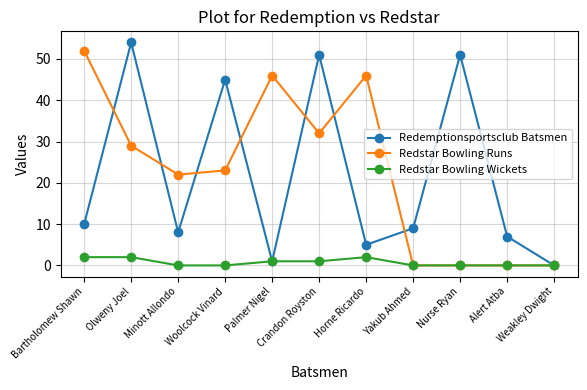

What is the label of the 5th point from the left?

Palmer Nigel